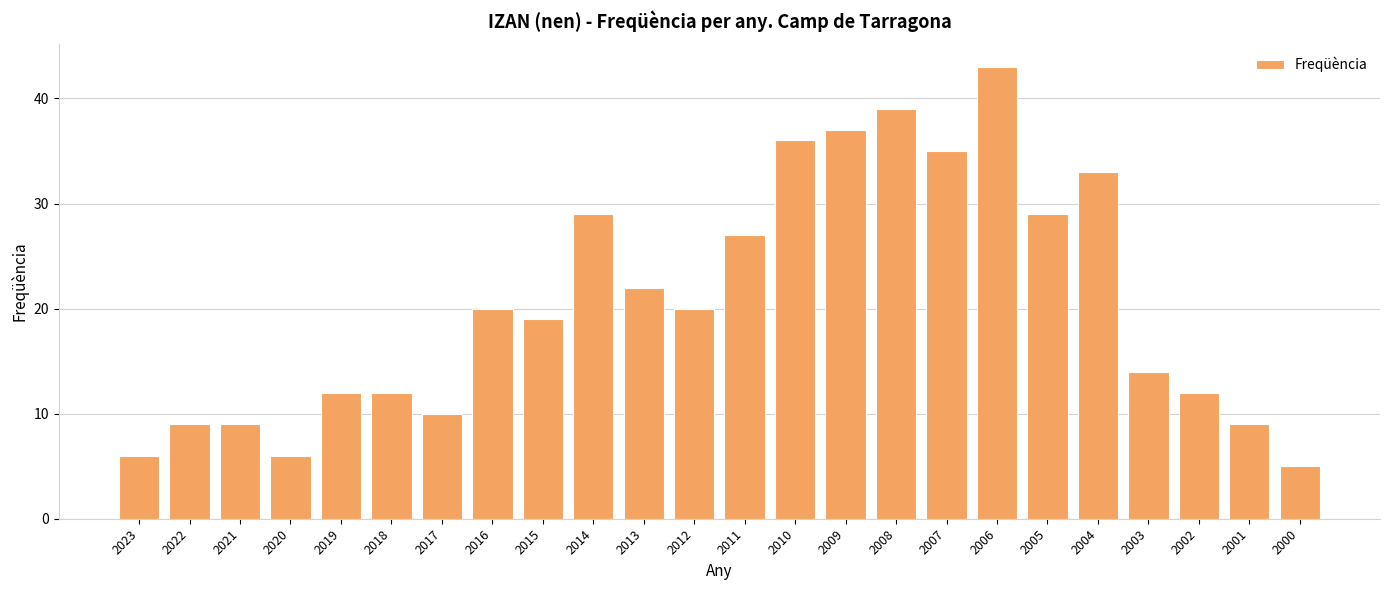

The value at 2017 is 10. True or false?

True